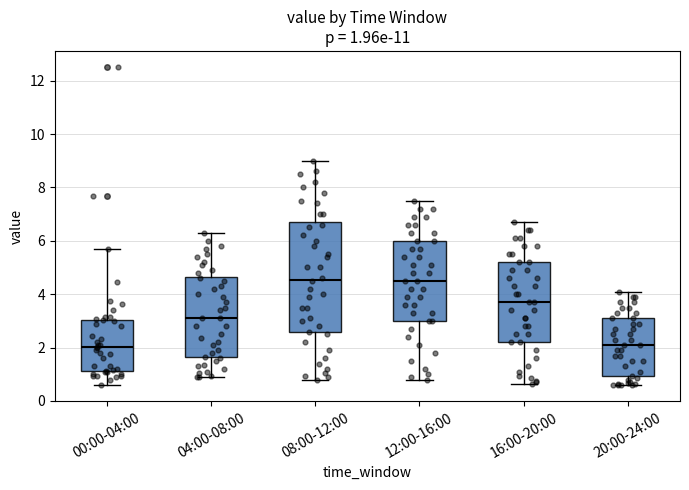

Comparing the boxes themselves (not the whiskers), which one is the tallest?

08:00-12:00